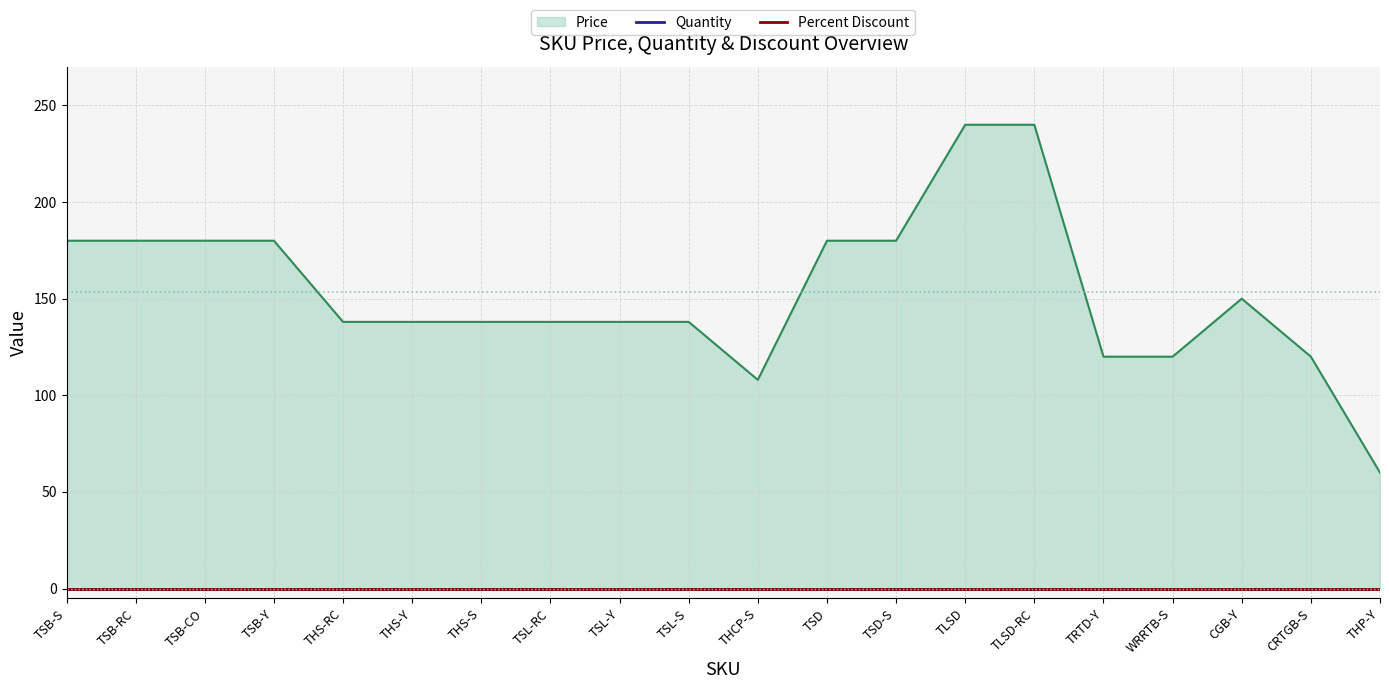

At which category is the sum across all series the highest?

TLSD